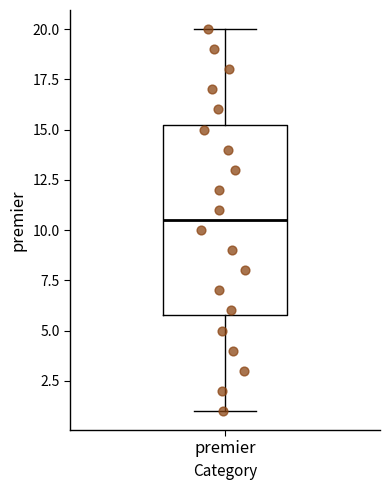

Transcribe this box plot: give where the median line is, the range the box spans, and where the two whiskers end, as read against the y-axis. The values are not printed on the chart, so give them approximately, as read against the axis.

median 10.5, box 6.0 to 15.5, whiskers 1.0 to 20.0